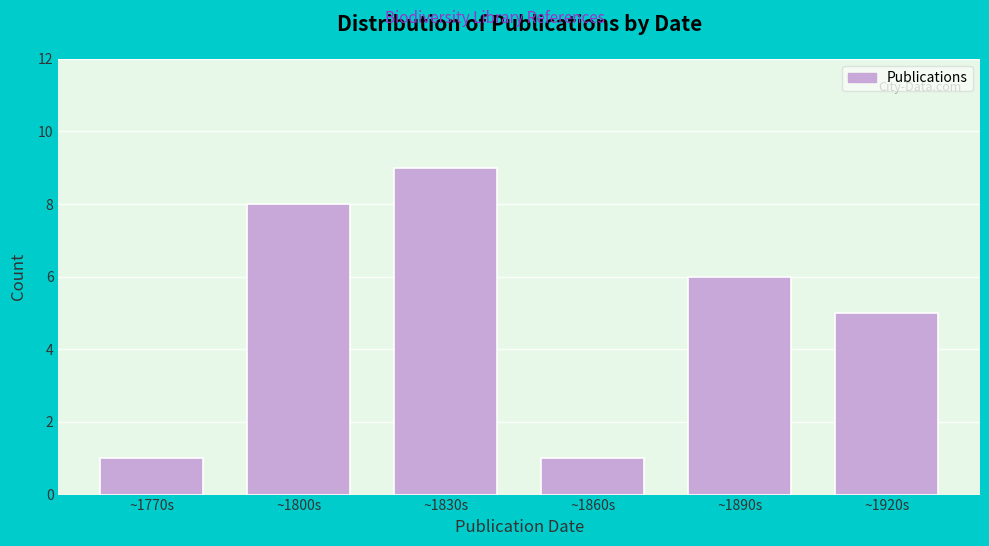

Reading left to right, transcribe all the data shown in this chart.

~1770s=1	~1800s=8	~1830s=9	~1860s=1	~1890s=6	~1920s=5